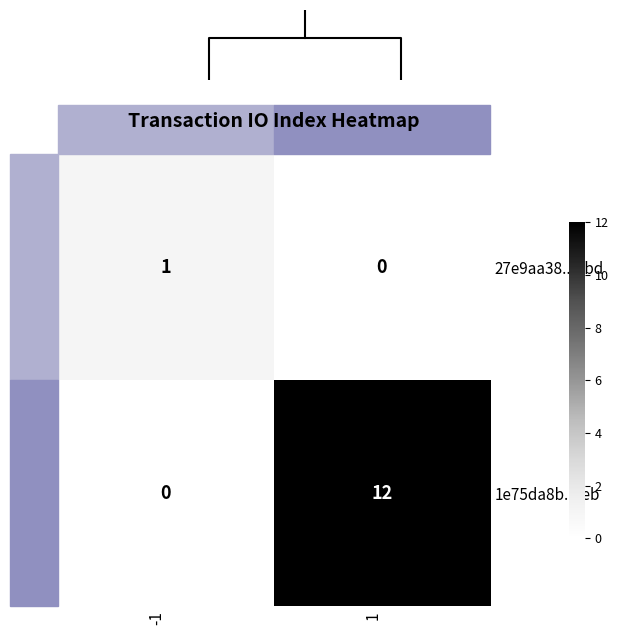

At how many categories does at least one series exceed 7?

1